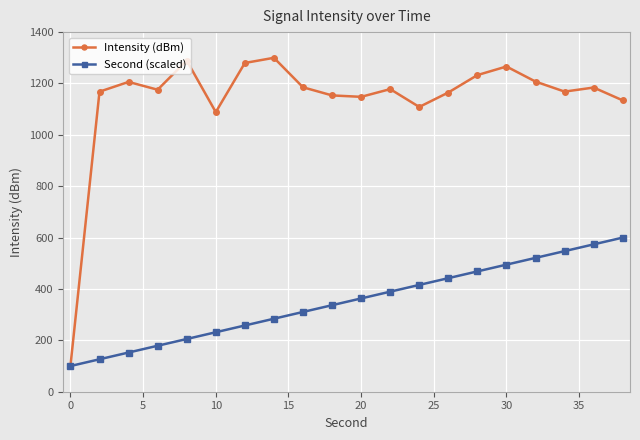

Which series has the largest range (max minus min)?

Intensity (dBm)